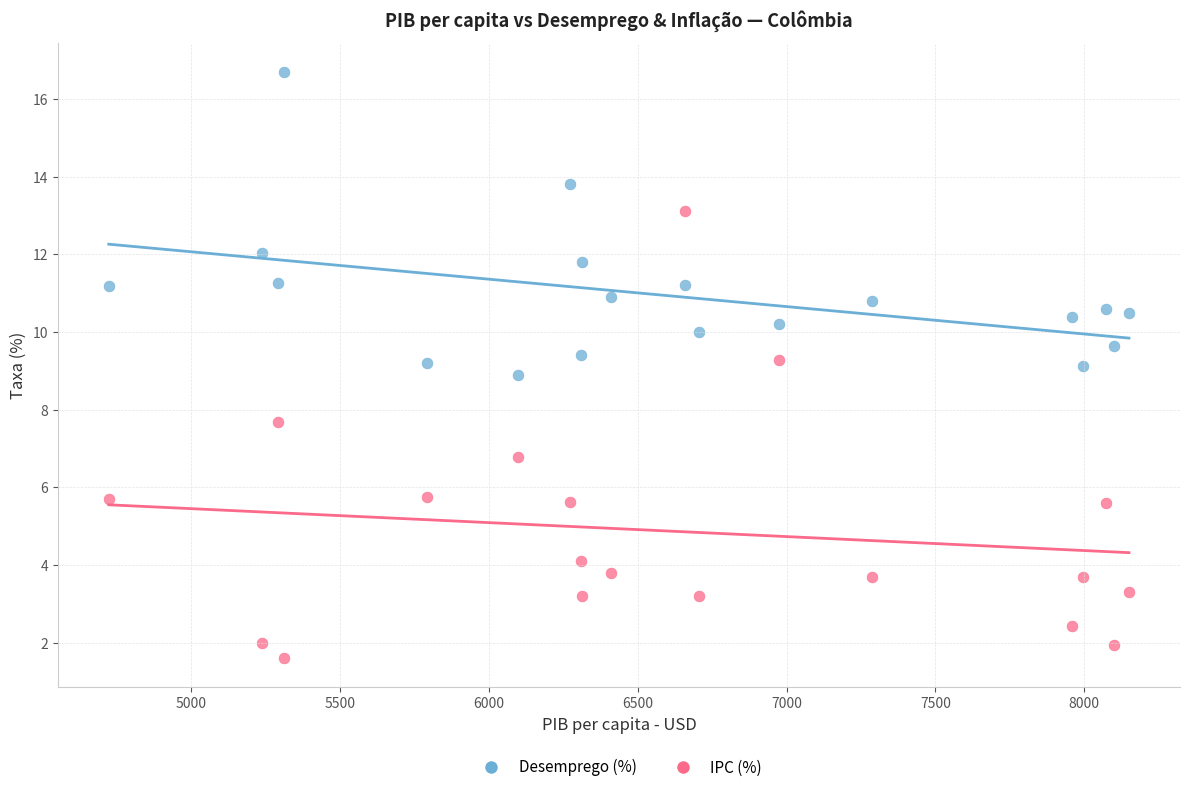

Which series has the widest spread of Y values?

IPC (%)